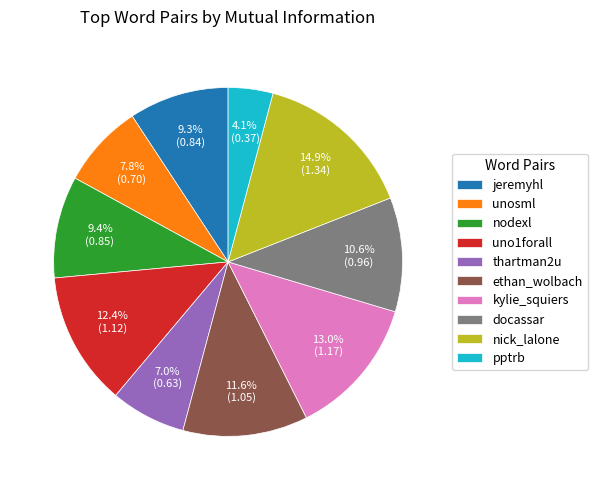

What percentage is NOT represented by unosml?

92.2%